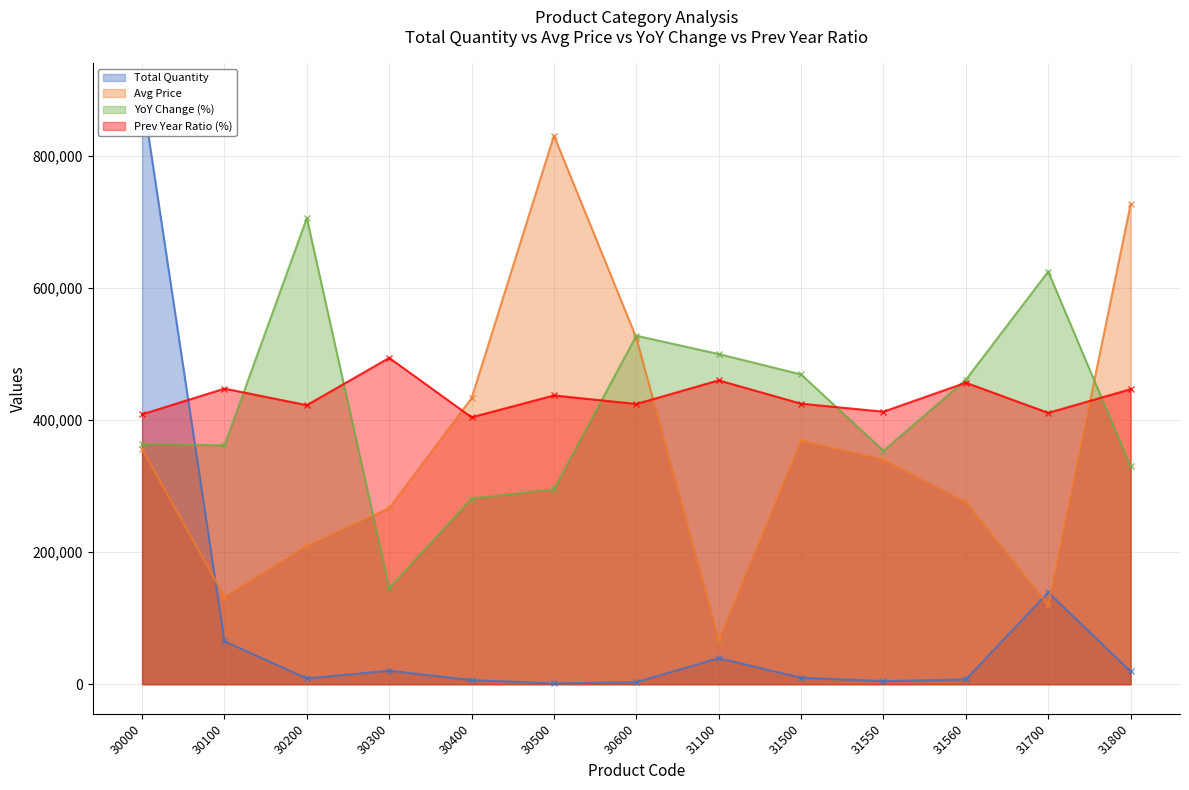

Which has a higher value, 31550 or 31700?

31700